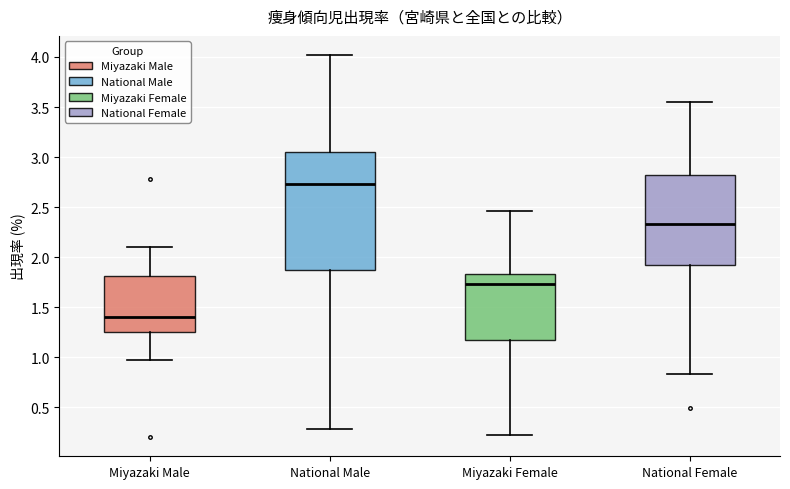

Which box's median line is the highest?

National Male